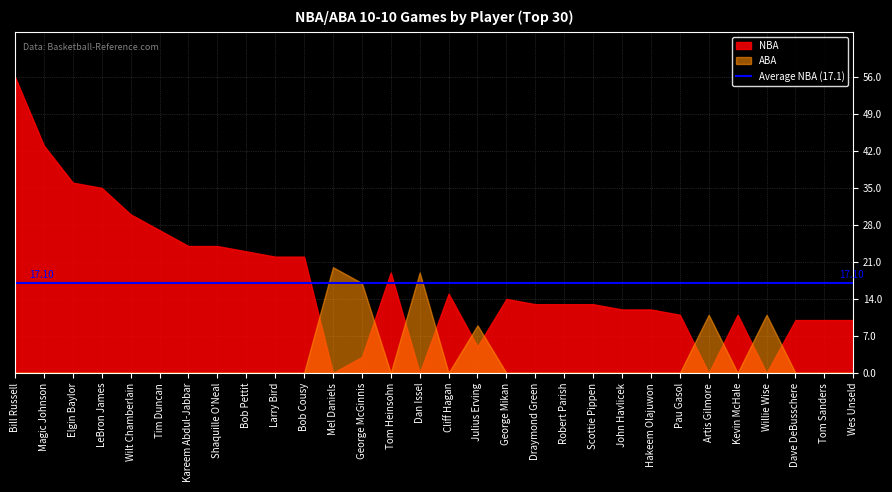

How many intersections are there between NBA and ABA?

10